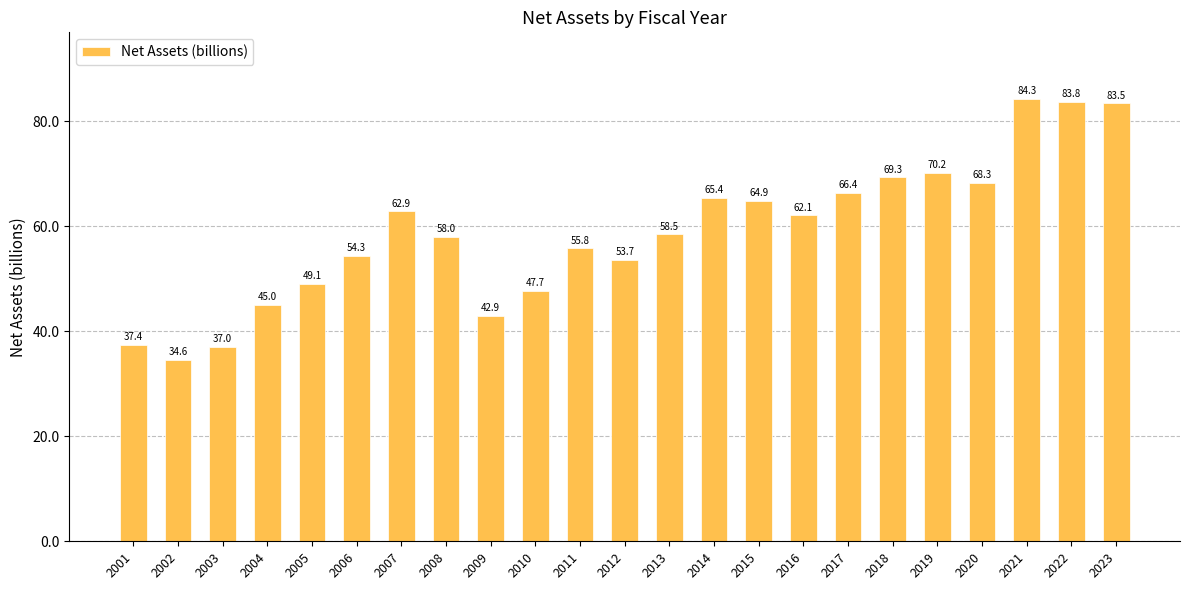

Which has a higher value, 2013 or 2009?

2013